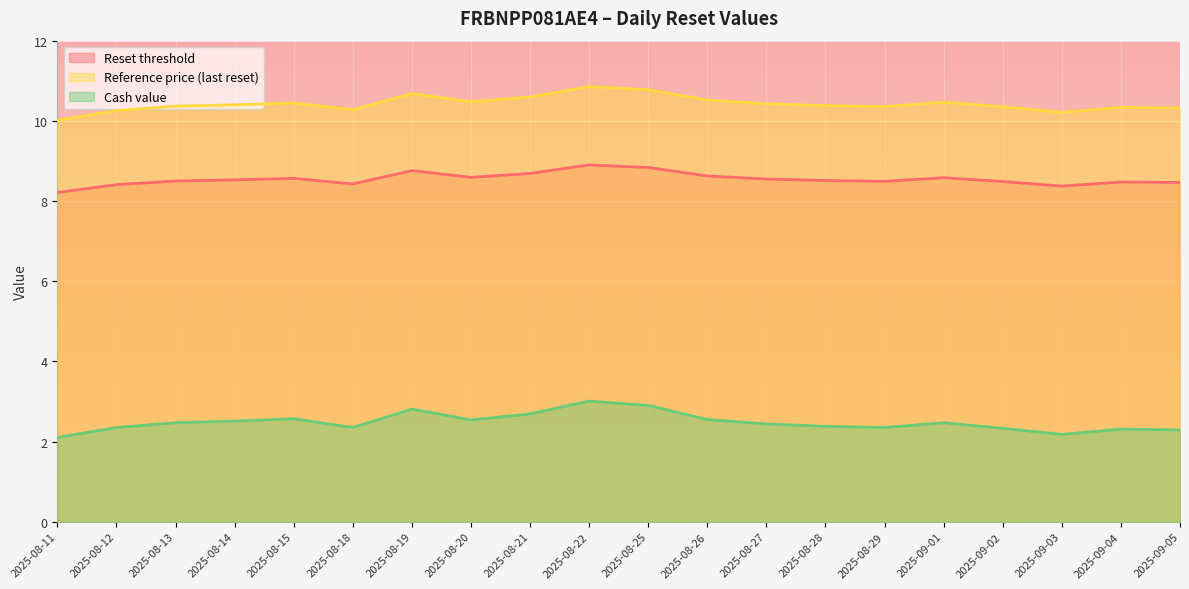

What value does the Reset threshold series have at 2025-08-26?

8.6